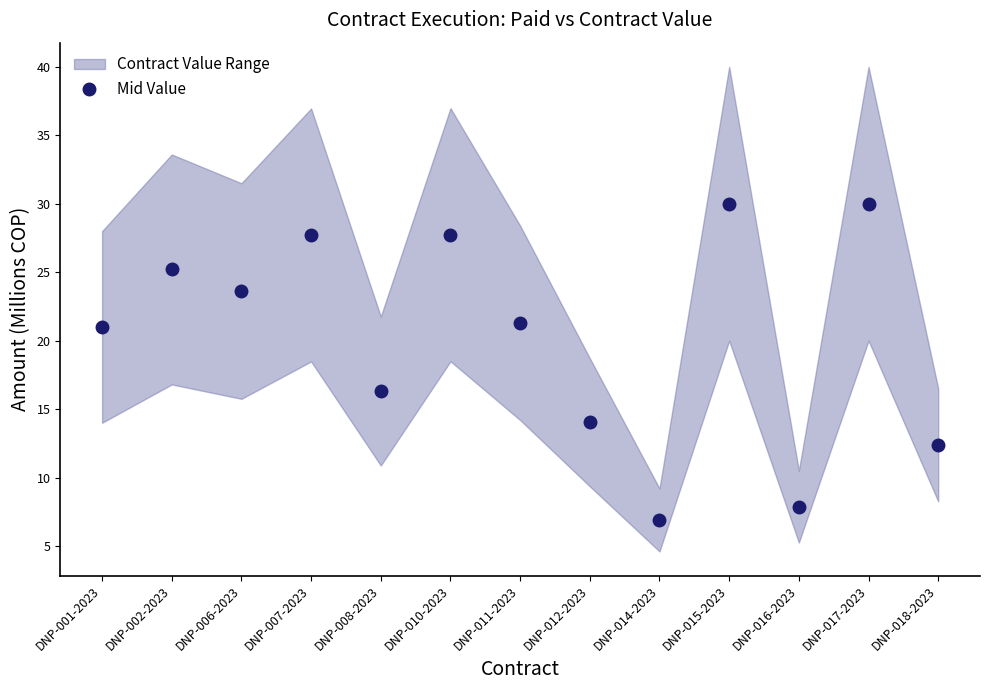

Where is the first local minimum?

DNP-006-2023